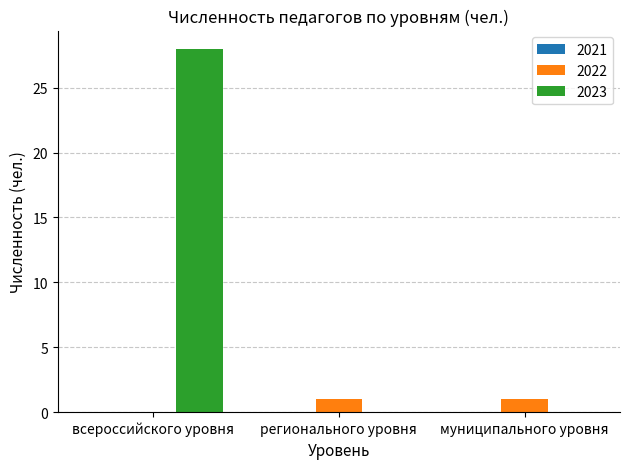

Which category has the highest value in the 2023 series?

всероссийского уровня